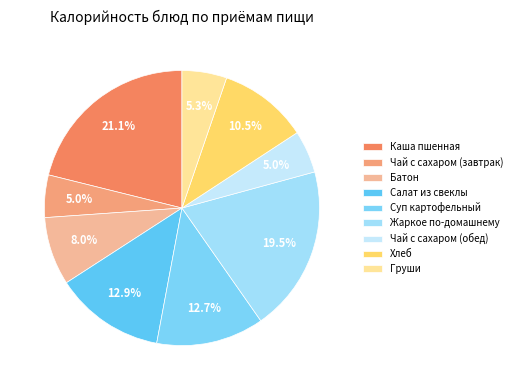

To the nearest percent, what is the average slice percentage?

11%